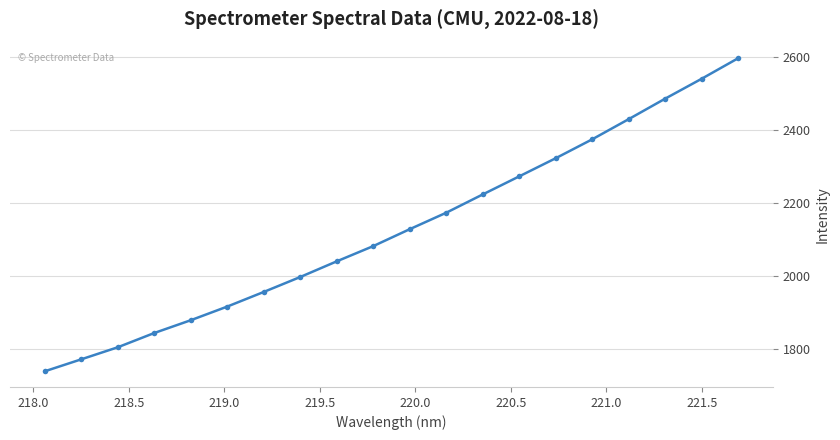

What is the difference between the maximum and minimum values?

857.3